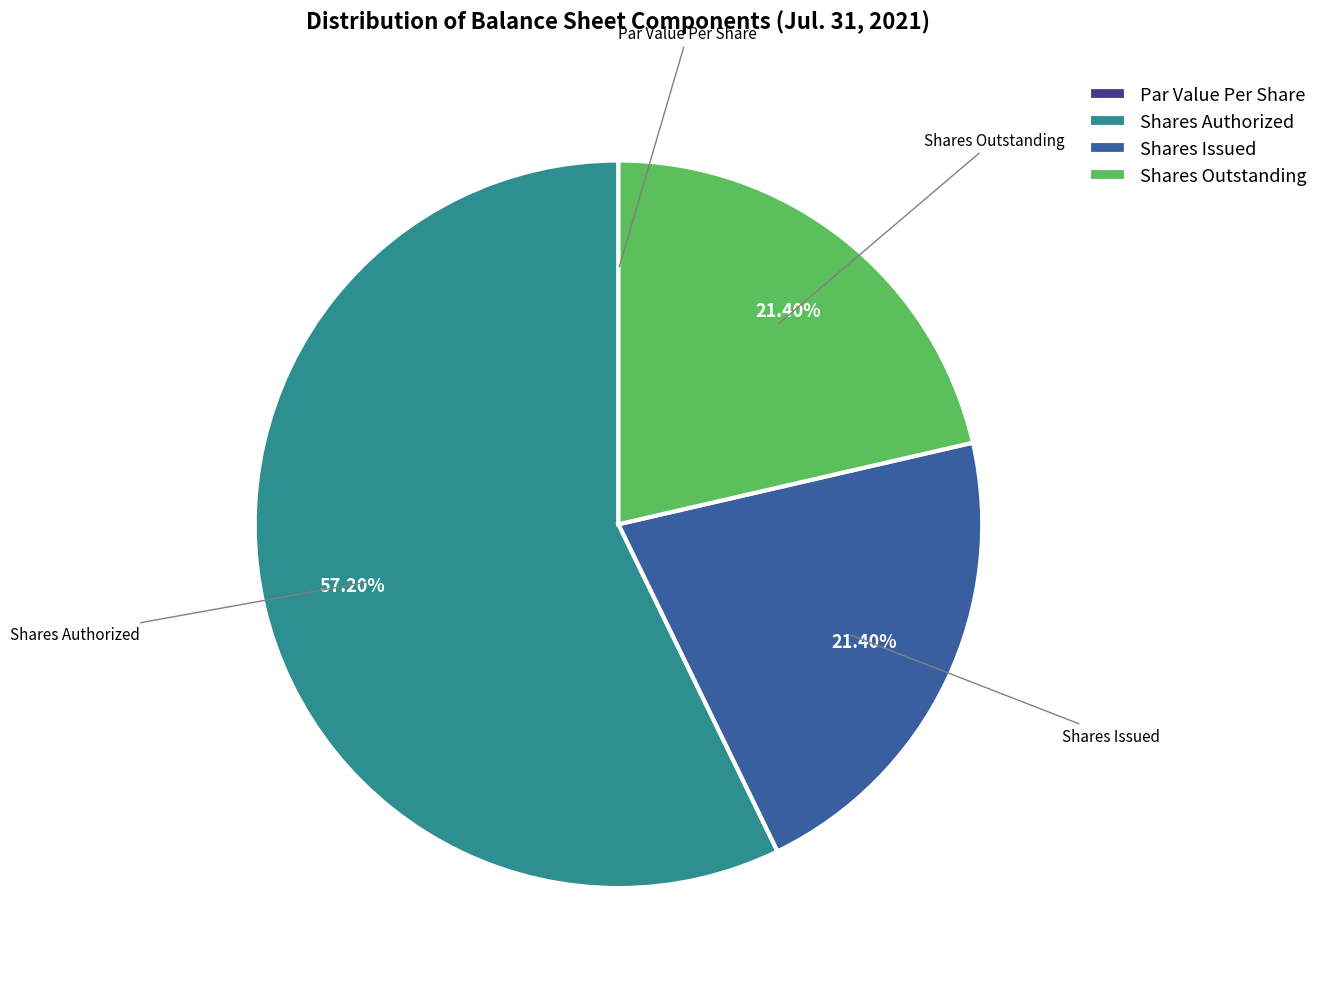

What is the largest slice in the pie chart?

Shares Authorized